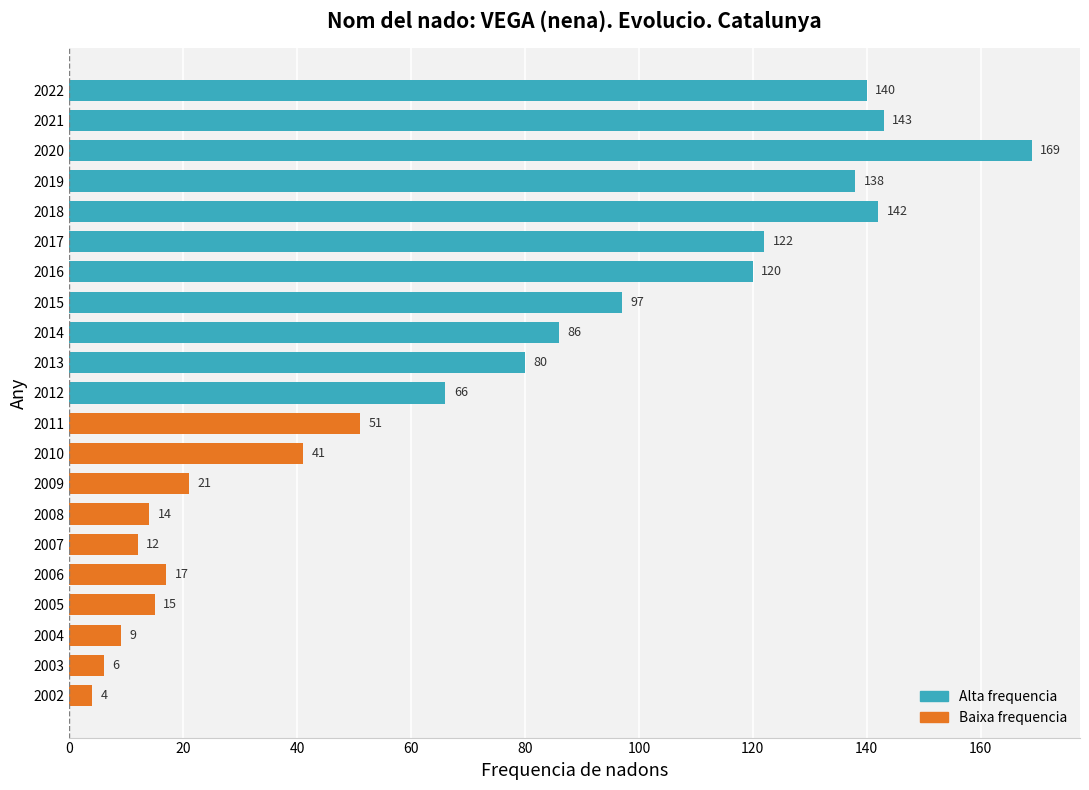

What is the difference between the second highest and minimum values?

139